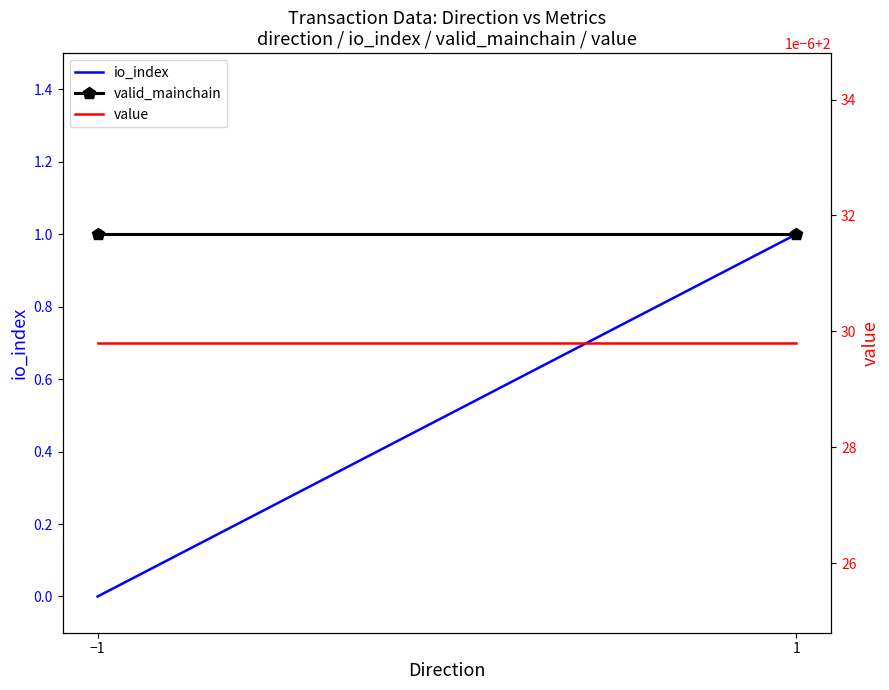

Count the number of data series in this chart.

3